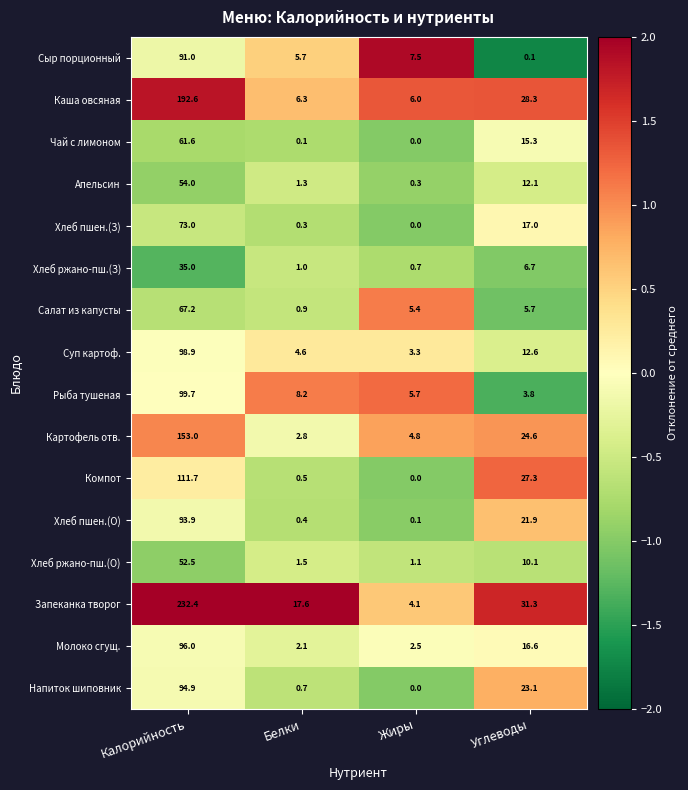

At which category is the sum across all series the highest?

Калорийность